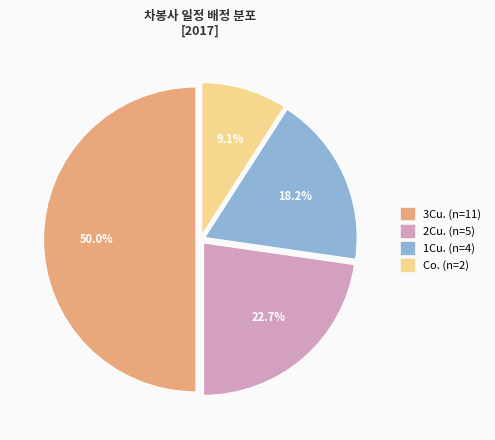

Approximately how many times larger is the value at 2Cu. compared to 3Cu.?

0.5